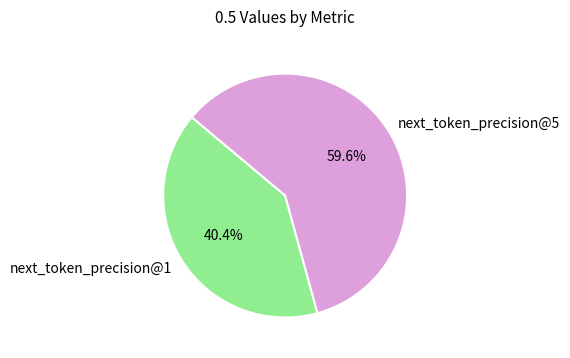

What is the total percentage of next_token_precision@5 and next_token_precision@1?

100.0%